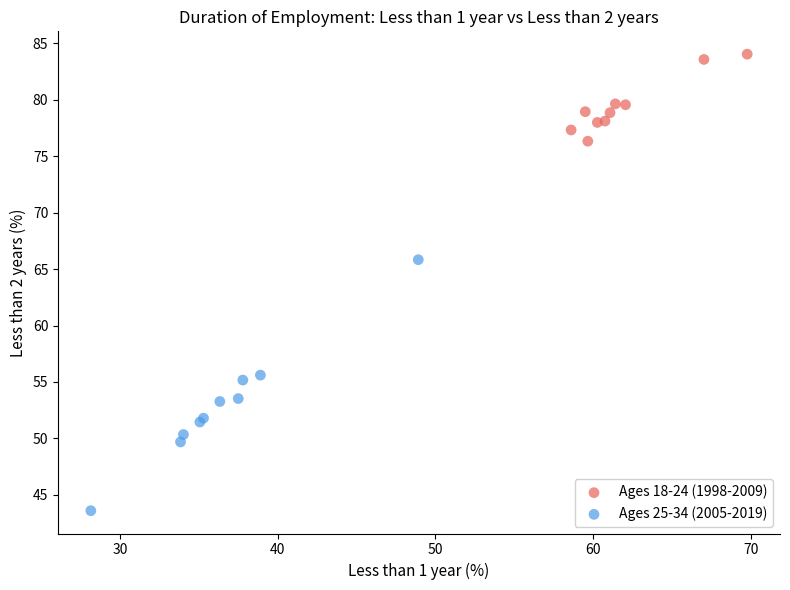

Which series has the widest spread of Y values?

Ages 25-34 (2005-2019)